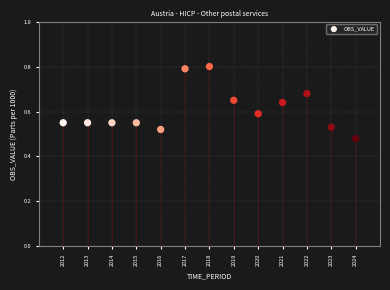

What is the range of X values (max minus min)?

12.0